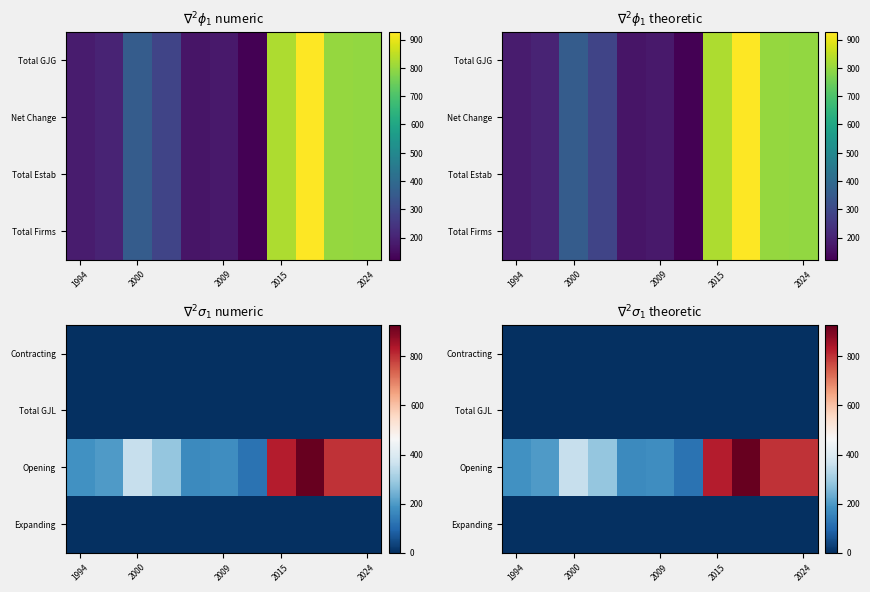

Count the number of categories in the chart.

11